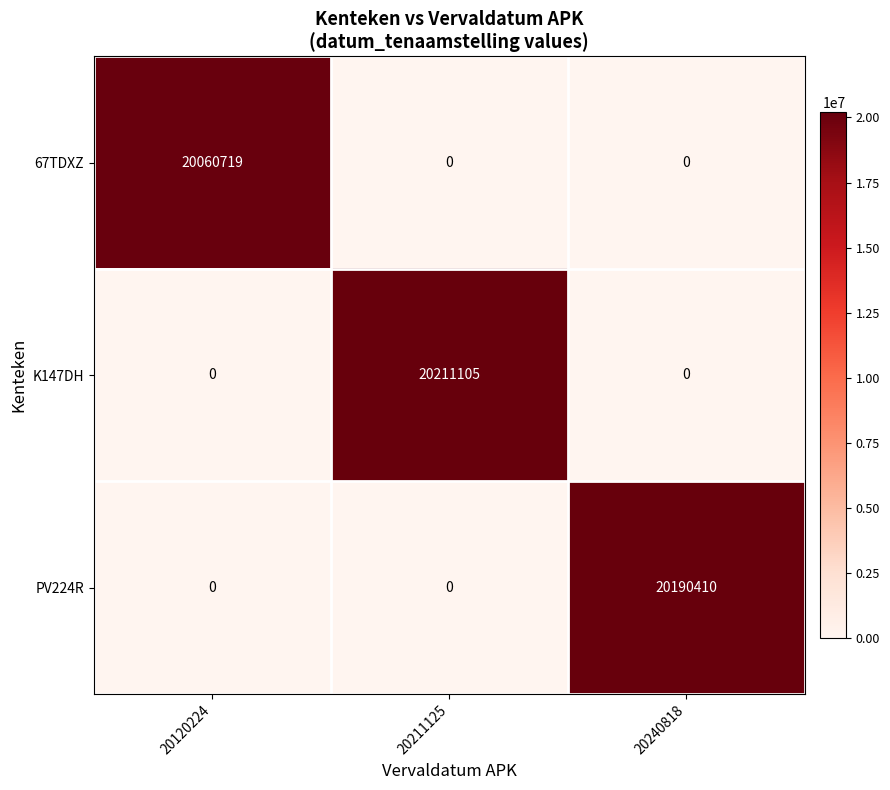

What is the difference between the maximum and minimum values in the K147DH series?

20211105